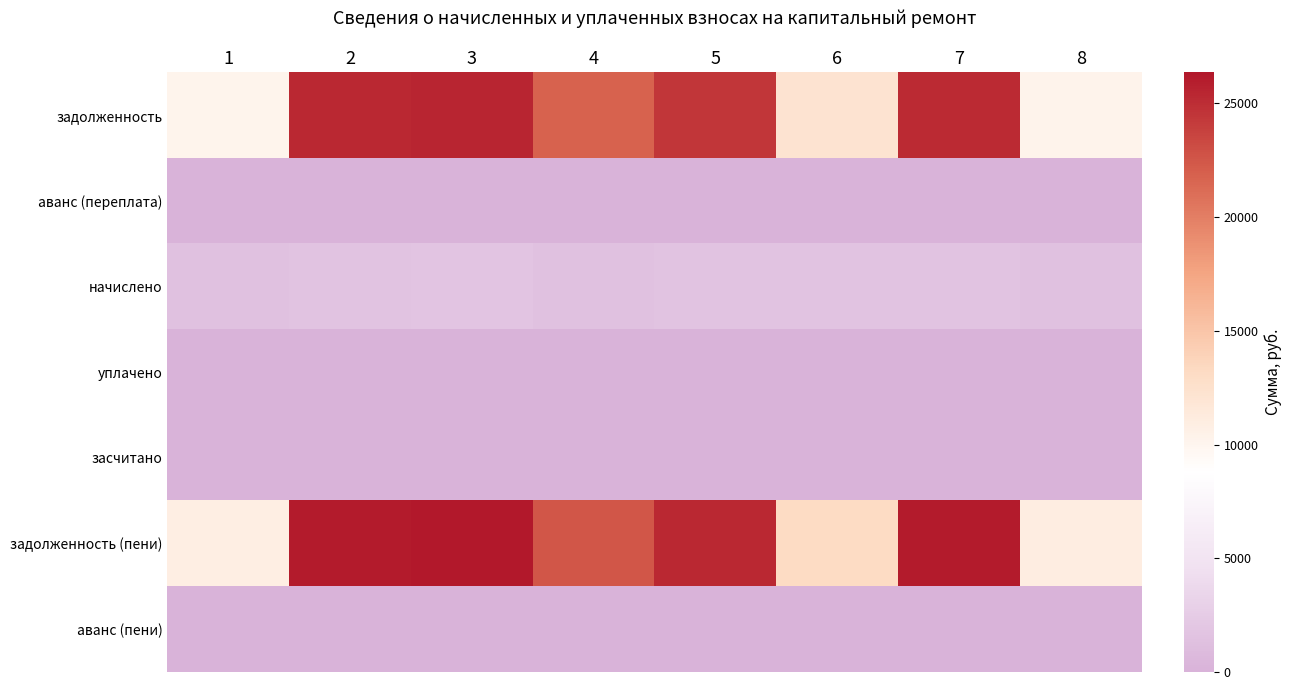

Rank the series at 6 from lowest to highest value.

аванс (переплата), уплачено, засчитано, аванс (пени), начислено, задолженность, задолженность (пени)